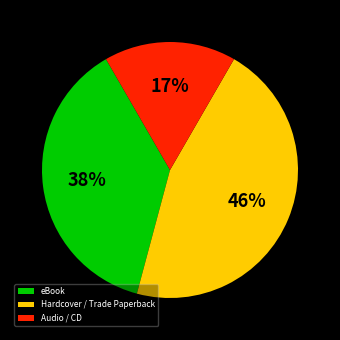

Combined, do Hardcover / Trade Paperback and Audio / CD account for over 50%?

Yes